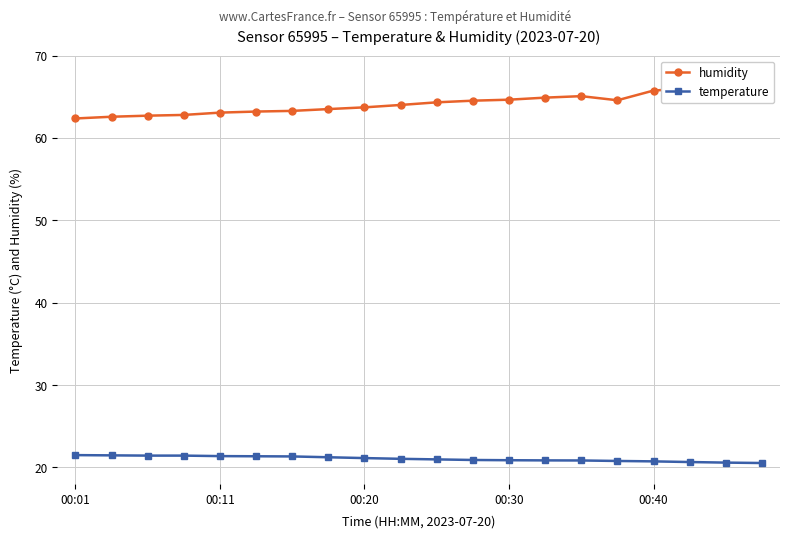

How many values in the humidity series are below 64?

9